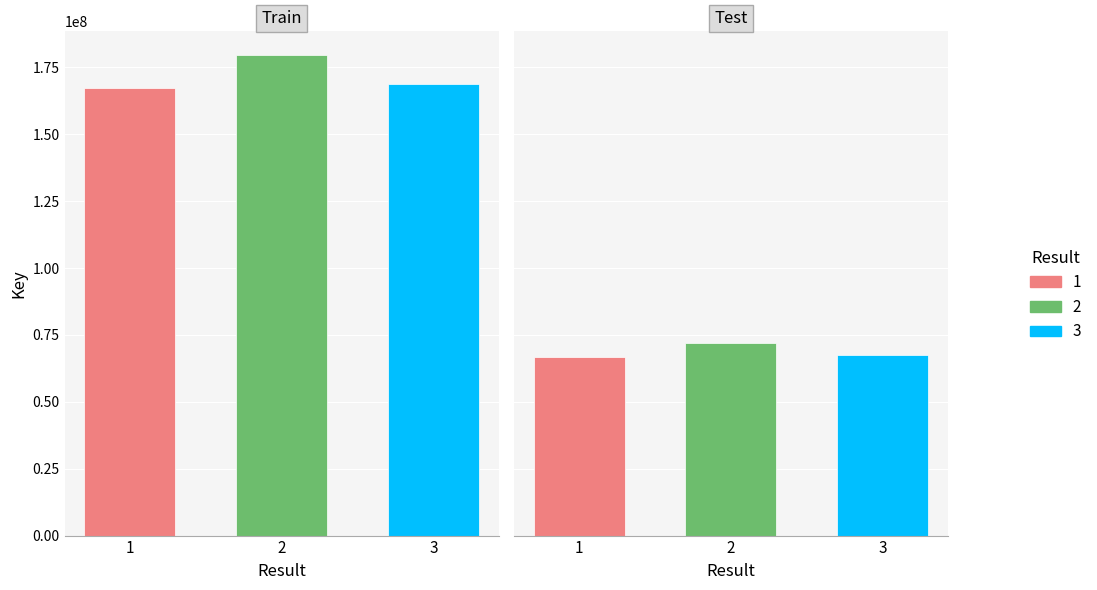

What is the value of the 1st bar from the left?

167313779